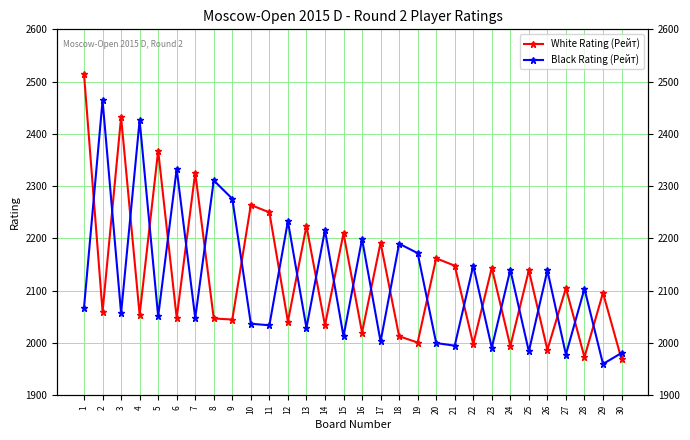

Which series has the largest total across all categories?

White Rating (Рейт)